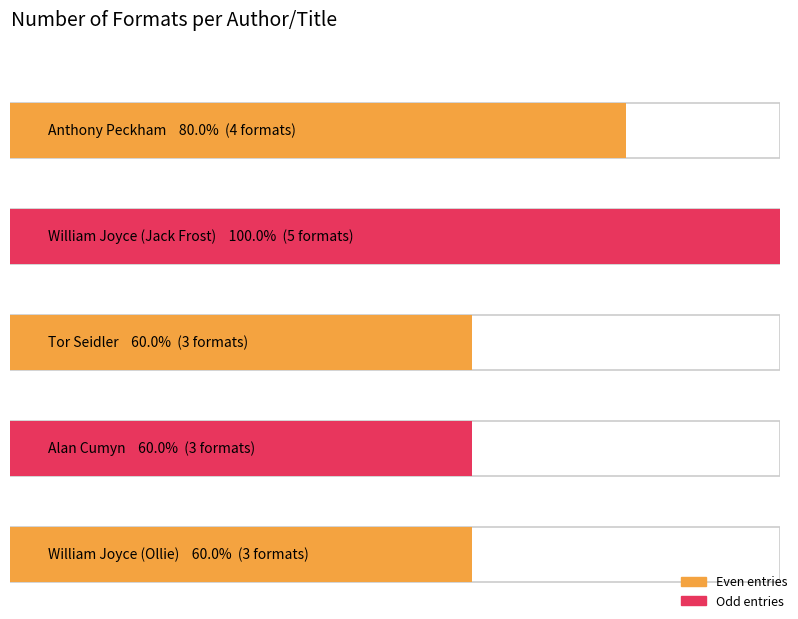

Reading left to right, what are all the values shown in this chart?

Anthony Peckham=4	William Joyce (Jack Frost)=5	Tor Seidler=3	Alan Cumyn=3	William Joyce (Ollie)=3